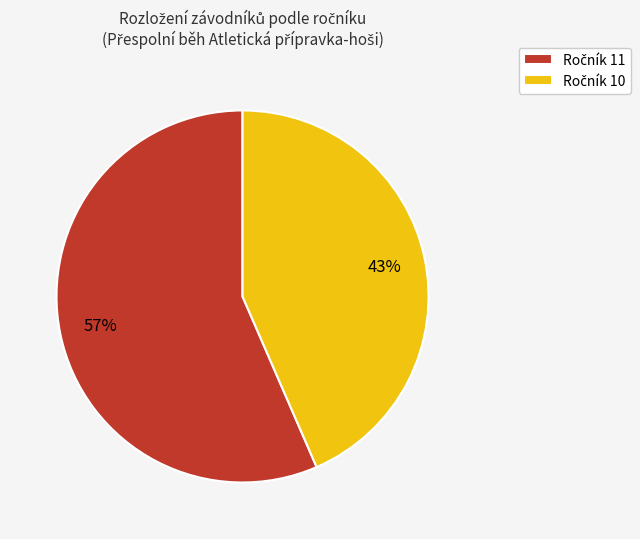

To the nearest percent, what is the average slice percentage?

50%